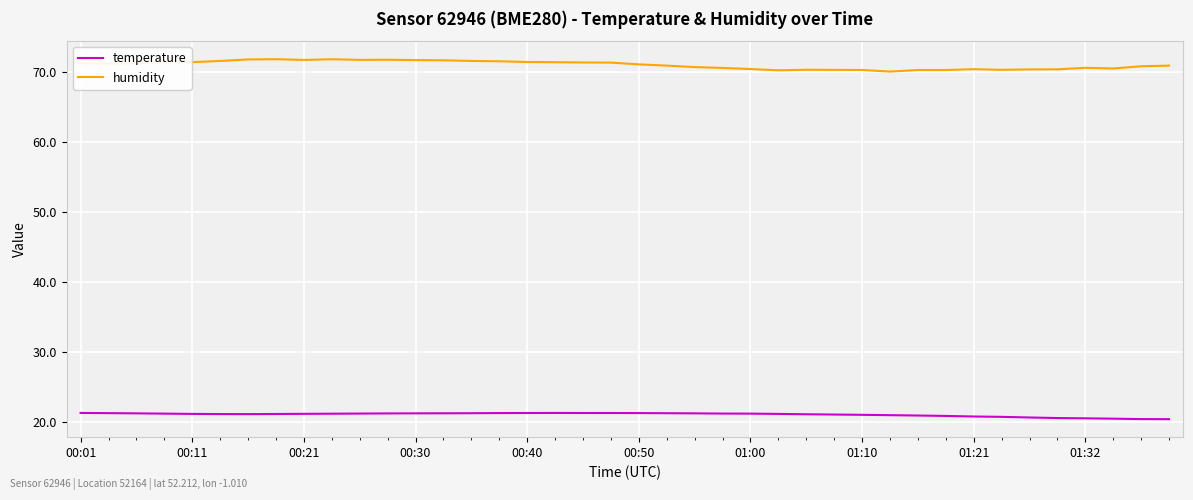

Which series has the largest total across all categories?

humidity